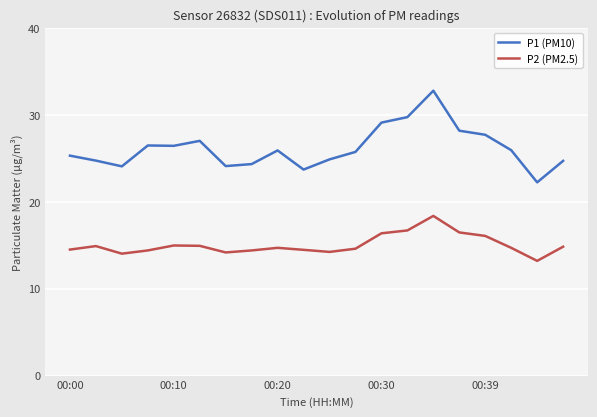

Rank the series by their maximum value, from lowest to highest.

P2 (PM2.5), P1 (PM10)